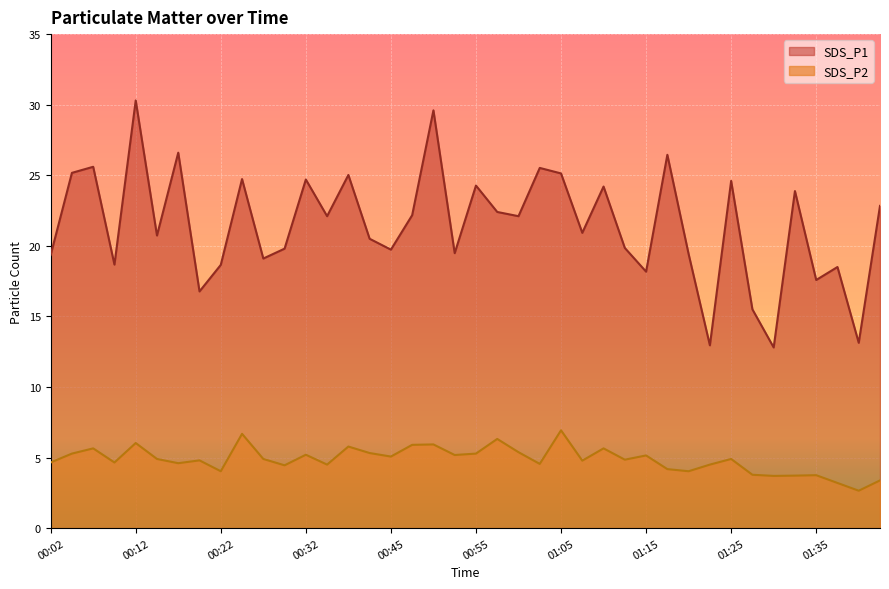

What is the label of the 30th point from the right?

00:27